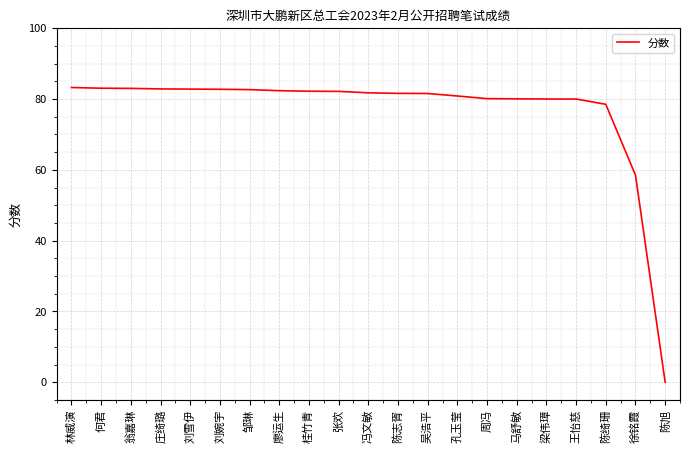

What position from the right is 林威演?

21